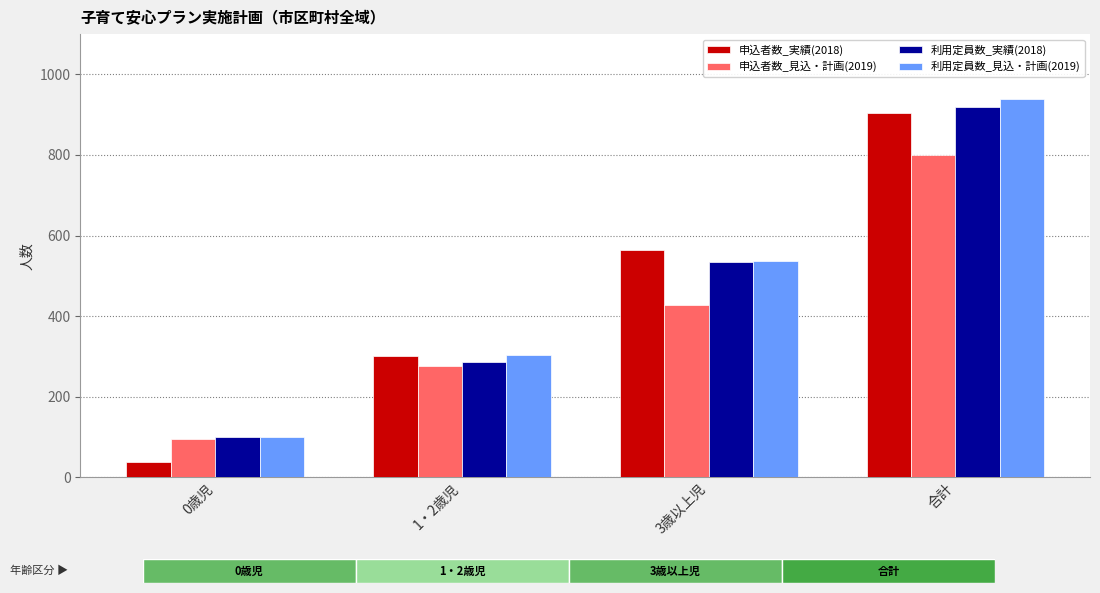

Which category has the lowest value across all series?

0歳児